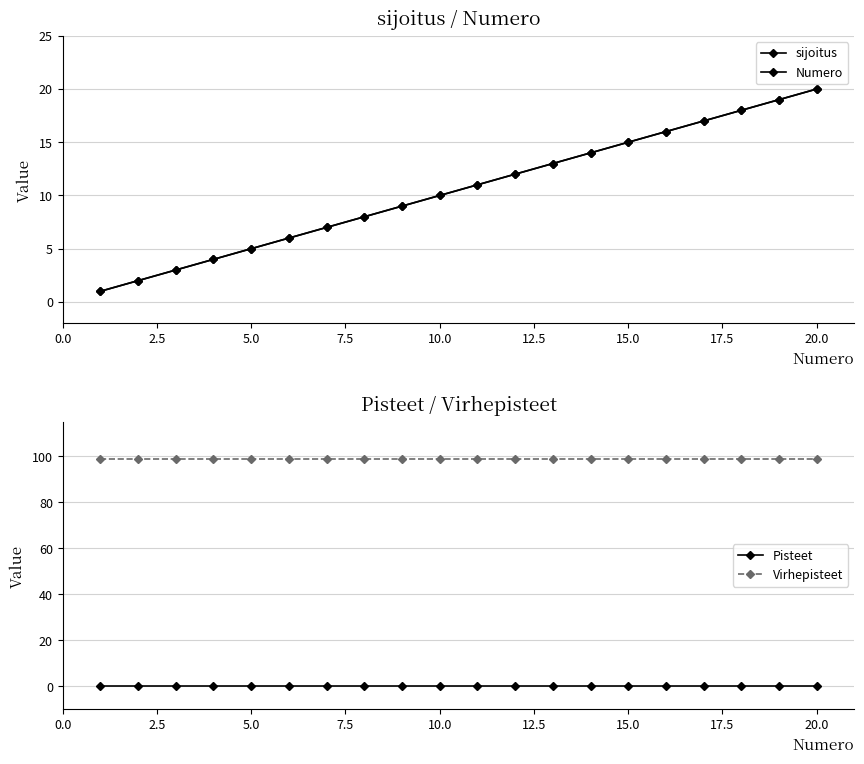

Does the chart display data point markers on the line(s)?

Yes